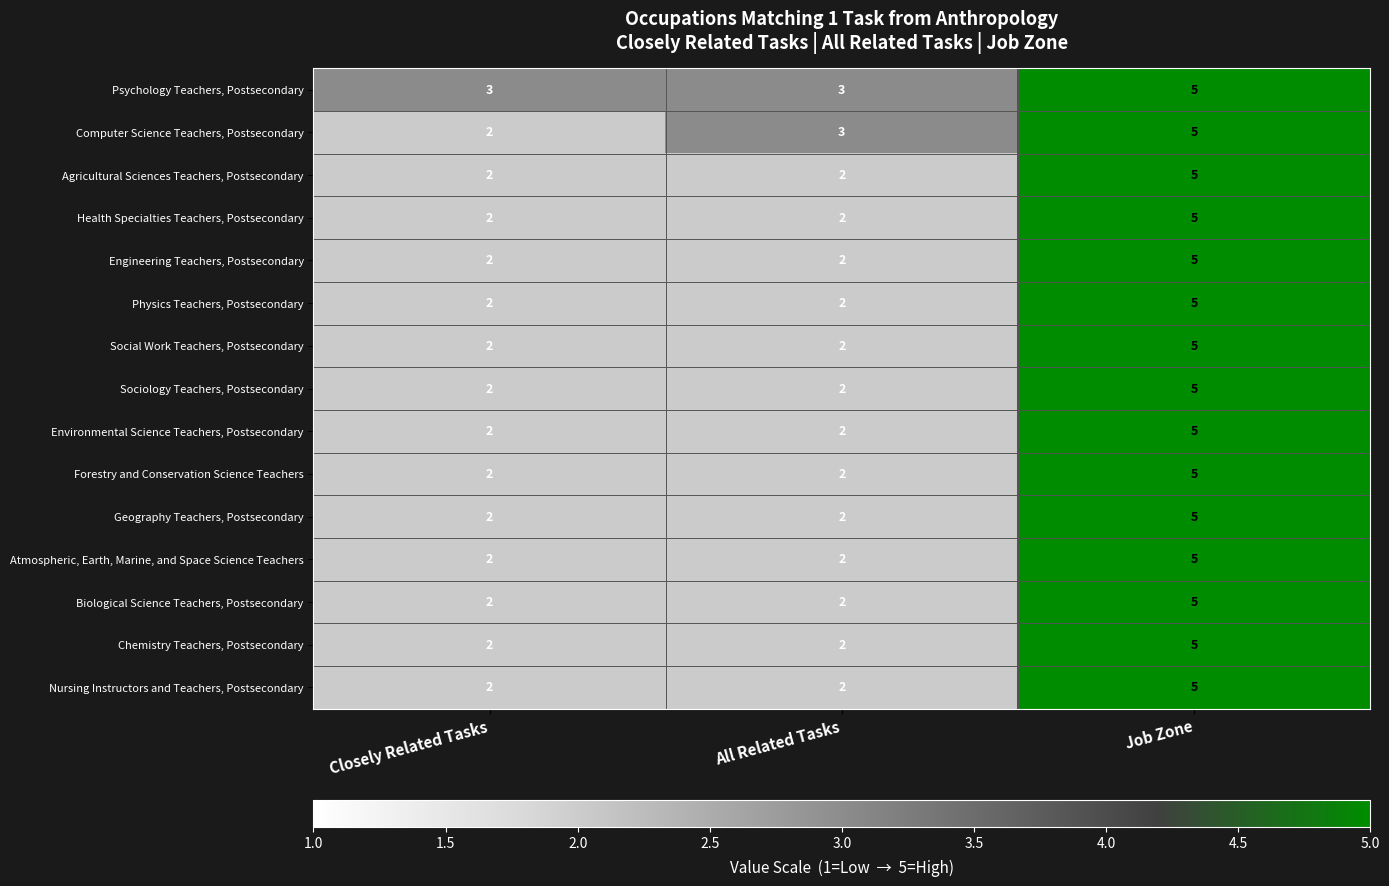

Read the Atmospheric, Earth, Marine, and Space Science Teachers value at Job Zone.

5